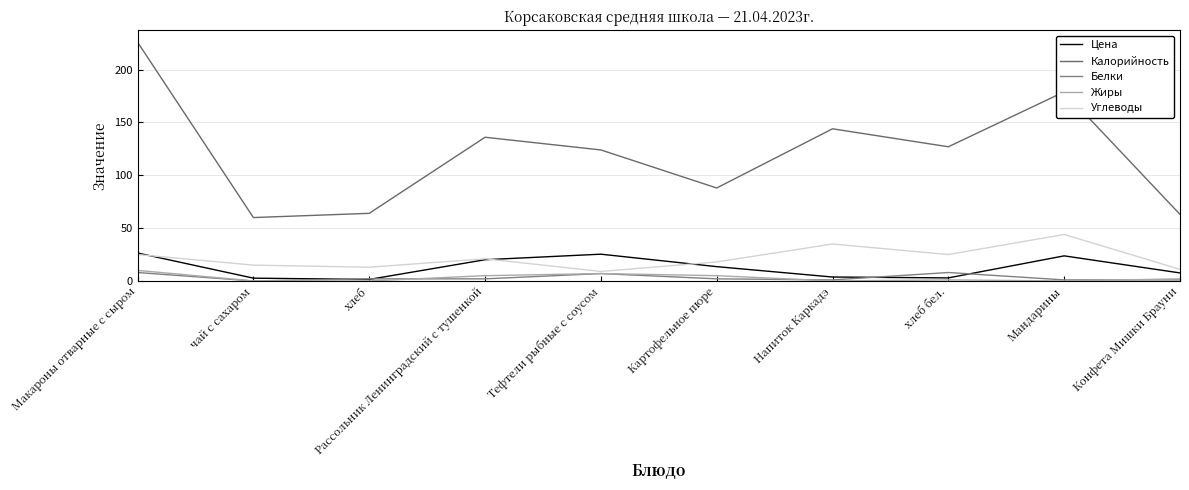

Does the chart have visible grid lines?

Yes